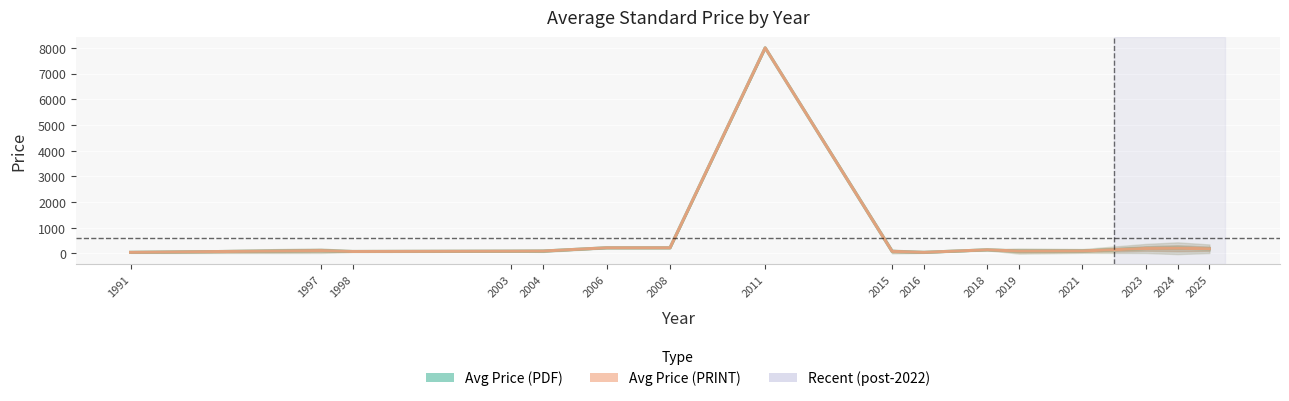

Which series has the largest range (max minus min)?

Avg Price (PDF)